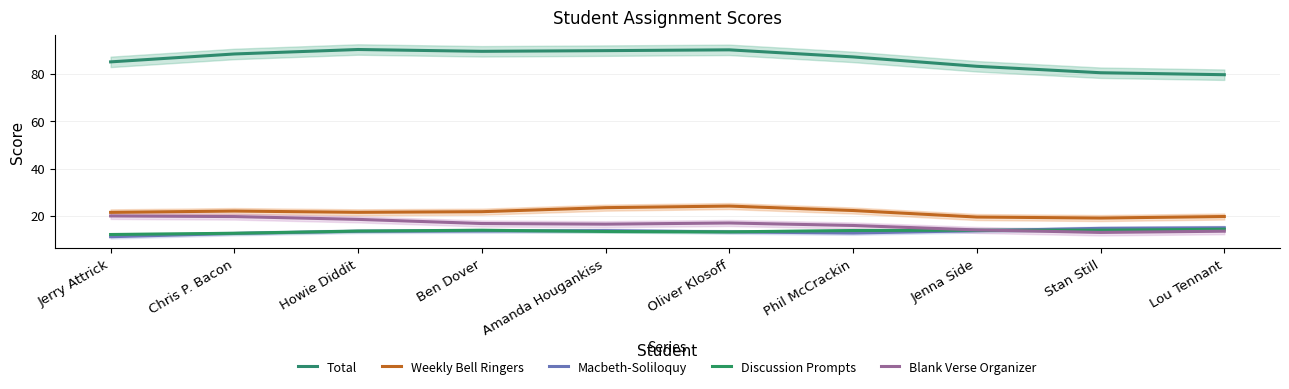

Which series ends up on top after the final intersection of Blank Verse Organizer and Discussion Prompts?

Discussion Prompts